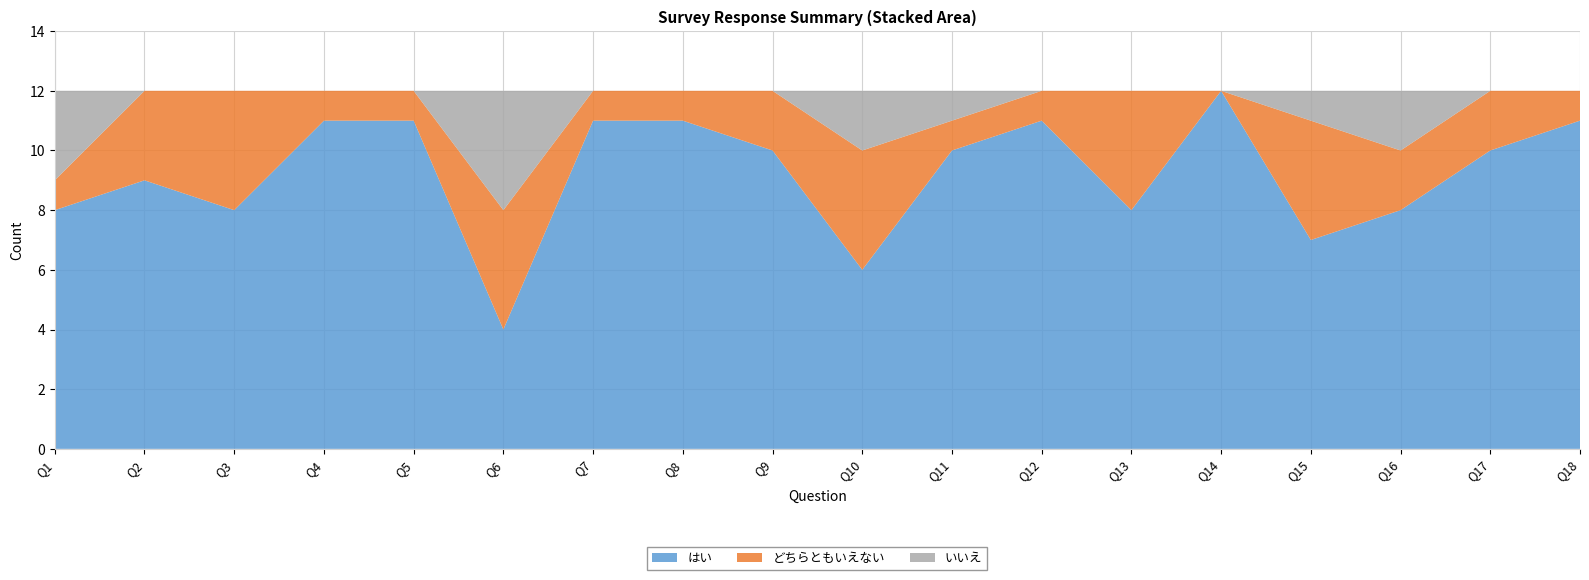

Reading left to right, list all the values displayed in this chart.

はい: Q1=8	Q2=9	Q3=8	Q4=11	Q5=11	Q6=4	Q7=11	Q8=11	Q9=10	Q10=6	Q11=10	Q12=11	Q13=8	Q14=12	Q15=7	Q16=8	Q17=10	Q18=11
どちらともいえない: Q1=1	Q2=3	Q3=4	Q4=1	Q5=1	Q6=4	Q7=1	Q8=1	Q9=2	Q10=4	Q11=1	Q12=1	Q13=4	Q14=0	Q15=4	Q16=2	Q17=2	Q18=1
いいえ: Q1=3	Q2=0	Q3=0	Q4=0	Q5=0	Q6=4	Q7=0	Q8=0	Q9=0	Q10=2	Q11=1	Q12=0	Q13=0	Q14=0	Q15=1	Q16=2	Q17=0	Q18=0